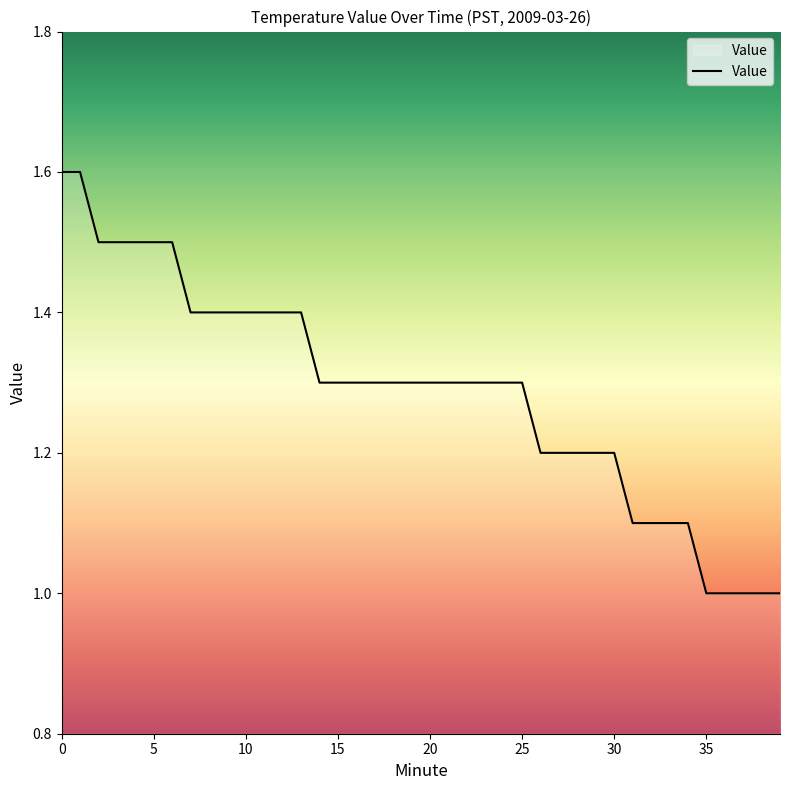

How many lines are shown in the chart?

1